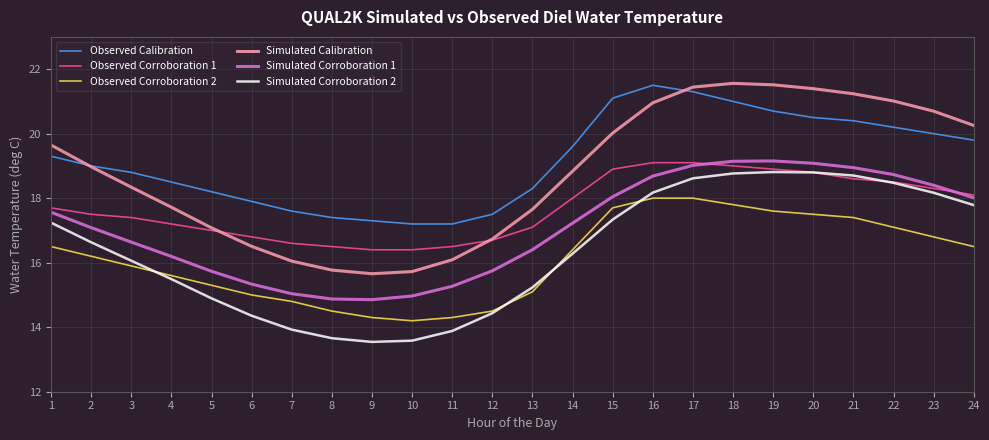

What is the difference between the highest and lowest values at 9?

3.8